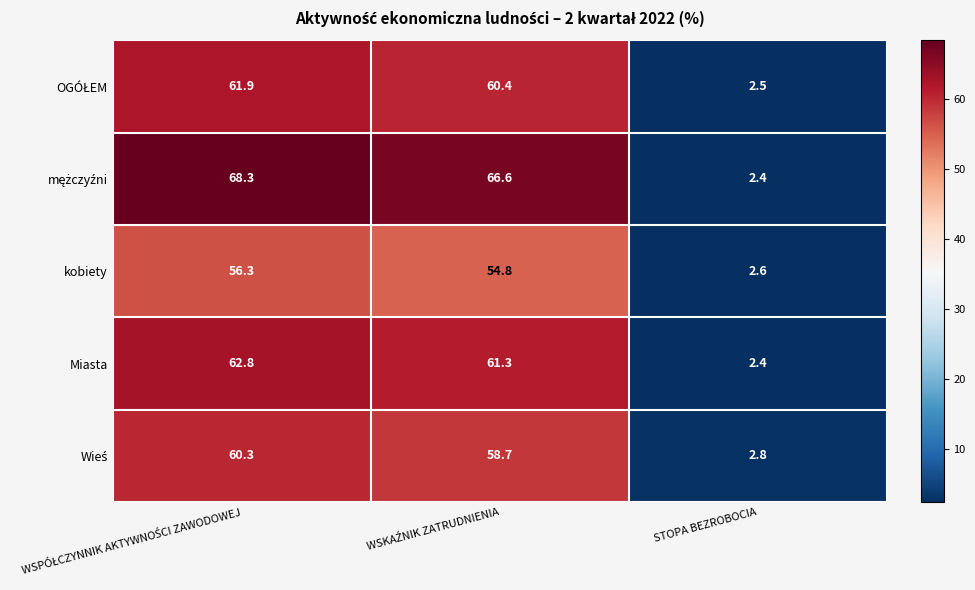

What is the sum of all kobiety values?

113.7